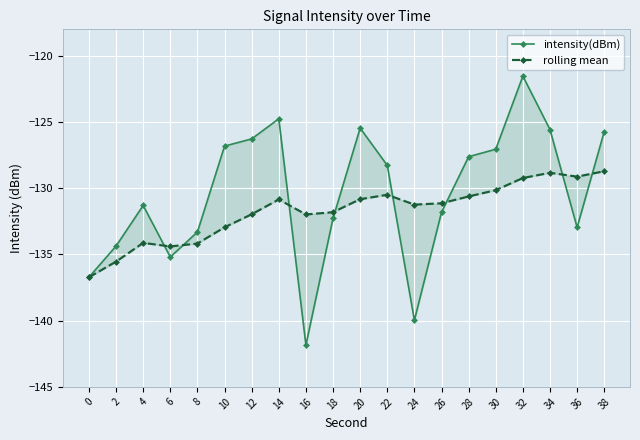

What is the difference between the intensity(dBm) values at 12 and 16?

15.6